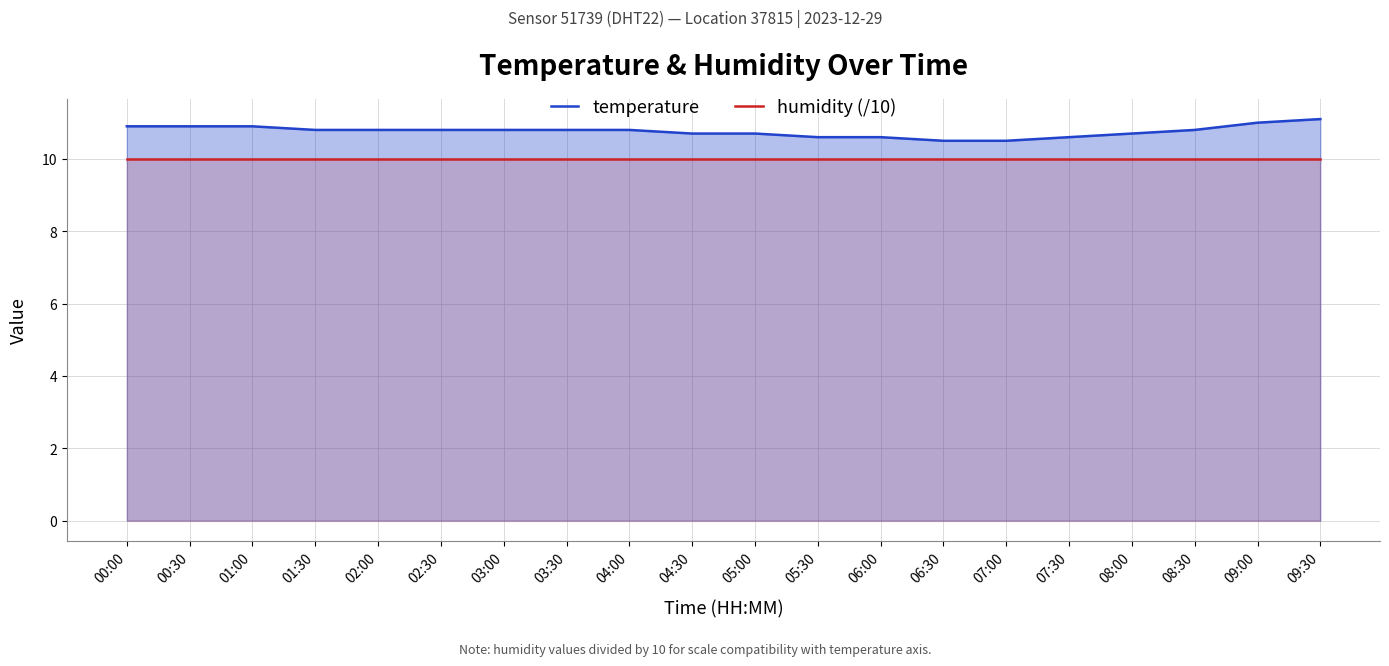

What is the label of the 13th point from the right?

03:30